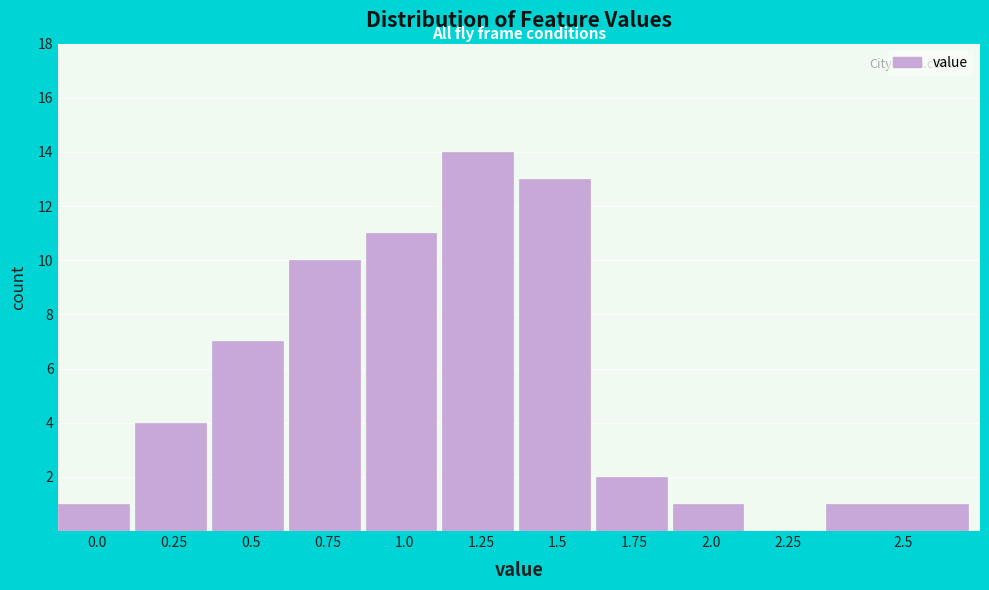

Reading right to left, what are all the values shown in this chart?

2.5=1	2.25=0	2.0=1	1.75=2	1.5=13	1.25=14	1.0=11	0.75=10	0.5=7	0.25=4	0.0=1